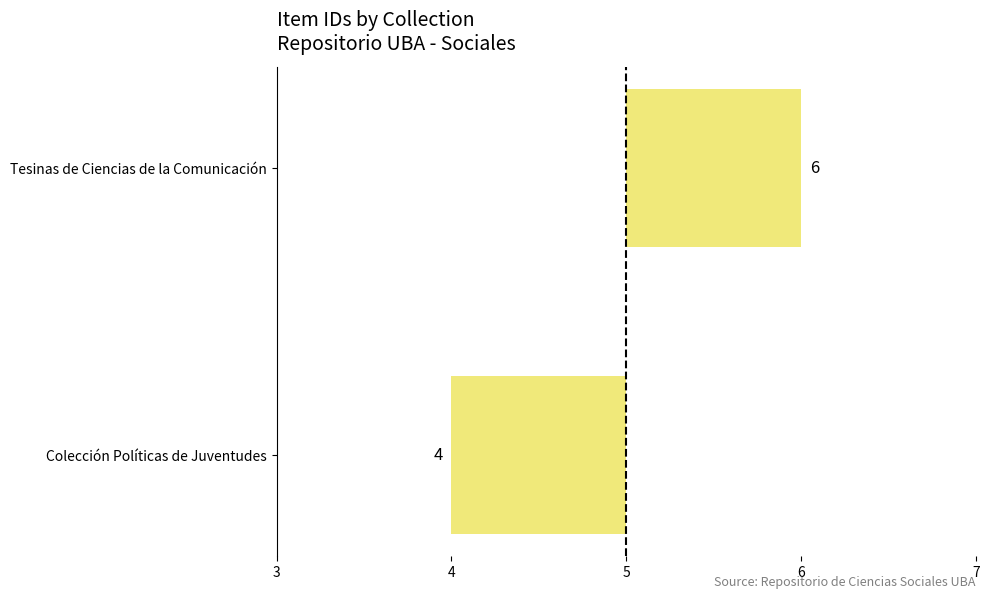

Are the bars horizontal?

Yes